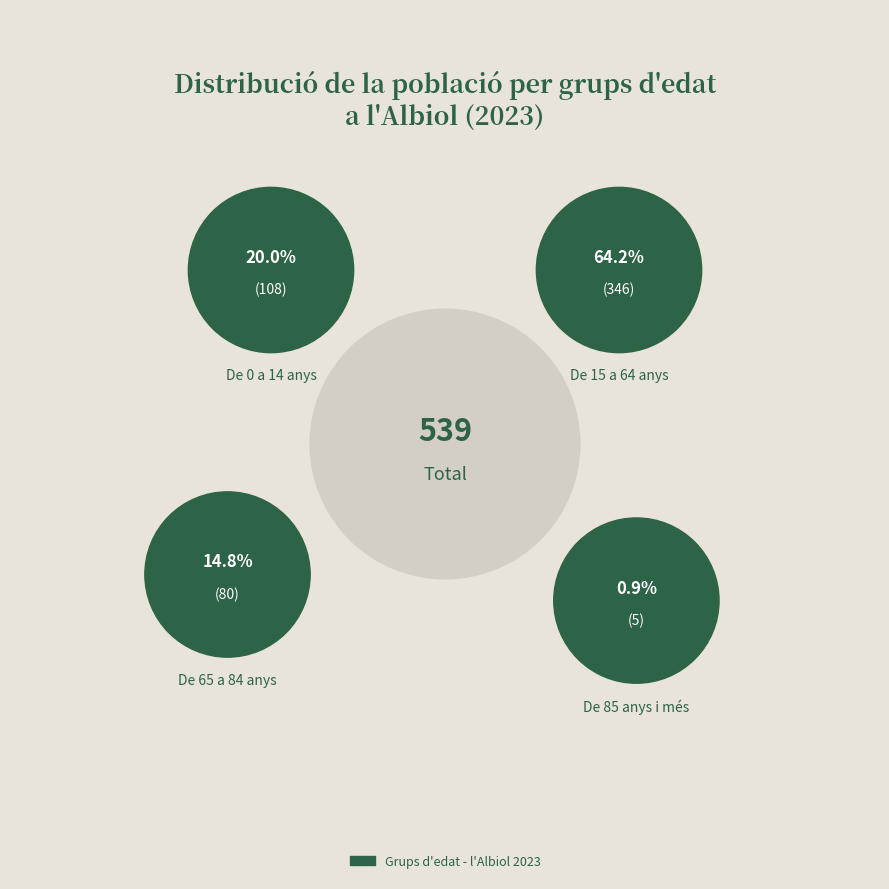

Which slice is the largest?

De 15 a 64 anys